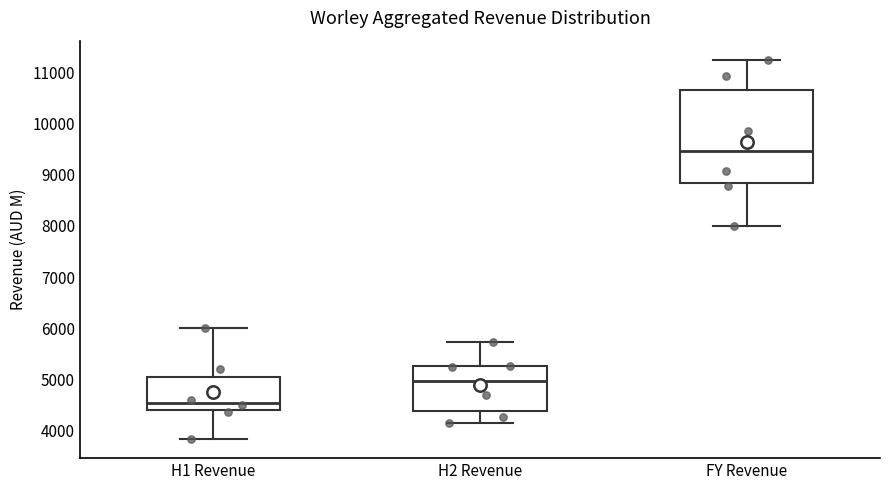

Where is the lower edge of the box for H2 Revenue on the y-axis? The values are not printed on the chart, so give them approximately, as read against the axis.

4400